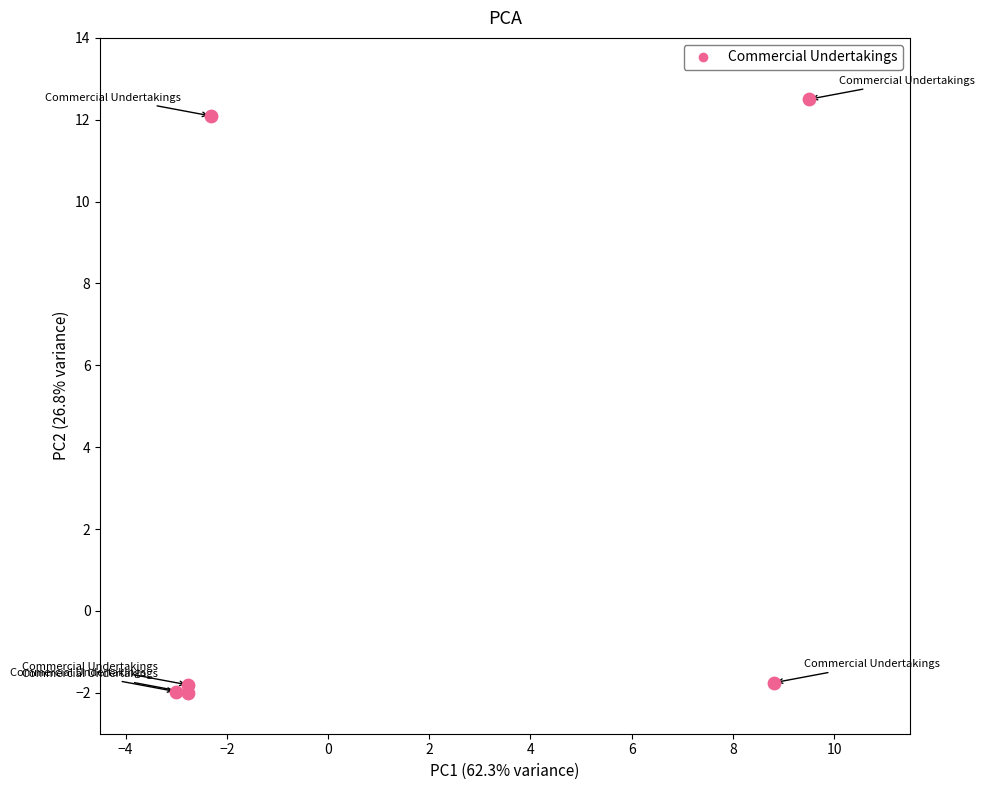

What is the range of Y values (max minus min)?

14.5